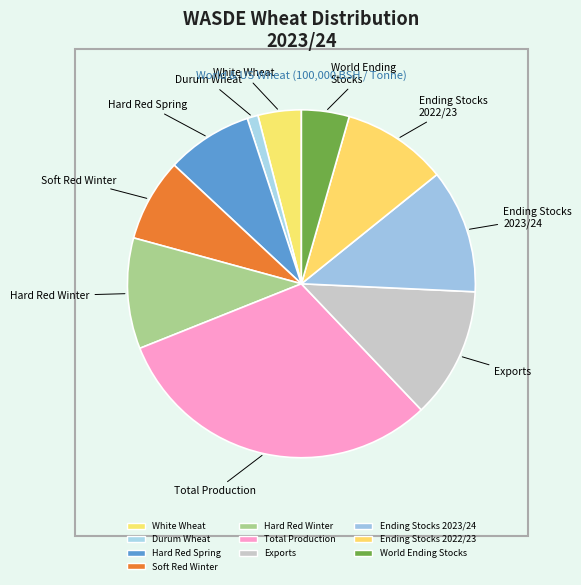

To the nearest percent, what is the difference between the largest and smallest slice percentages?

30%